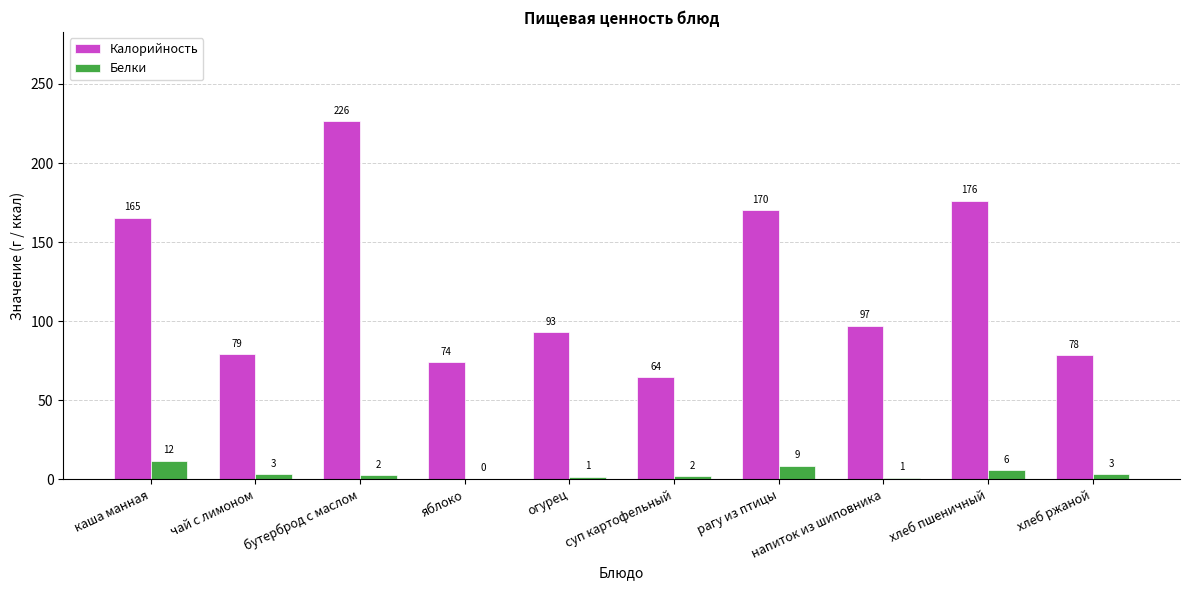

True or false: Калорийность has a value of 64.3 at суп картофельный.

True